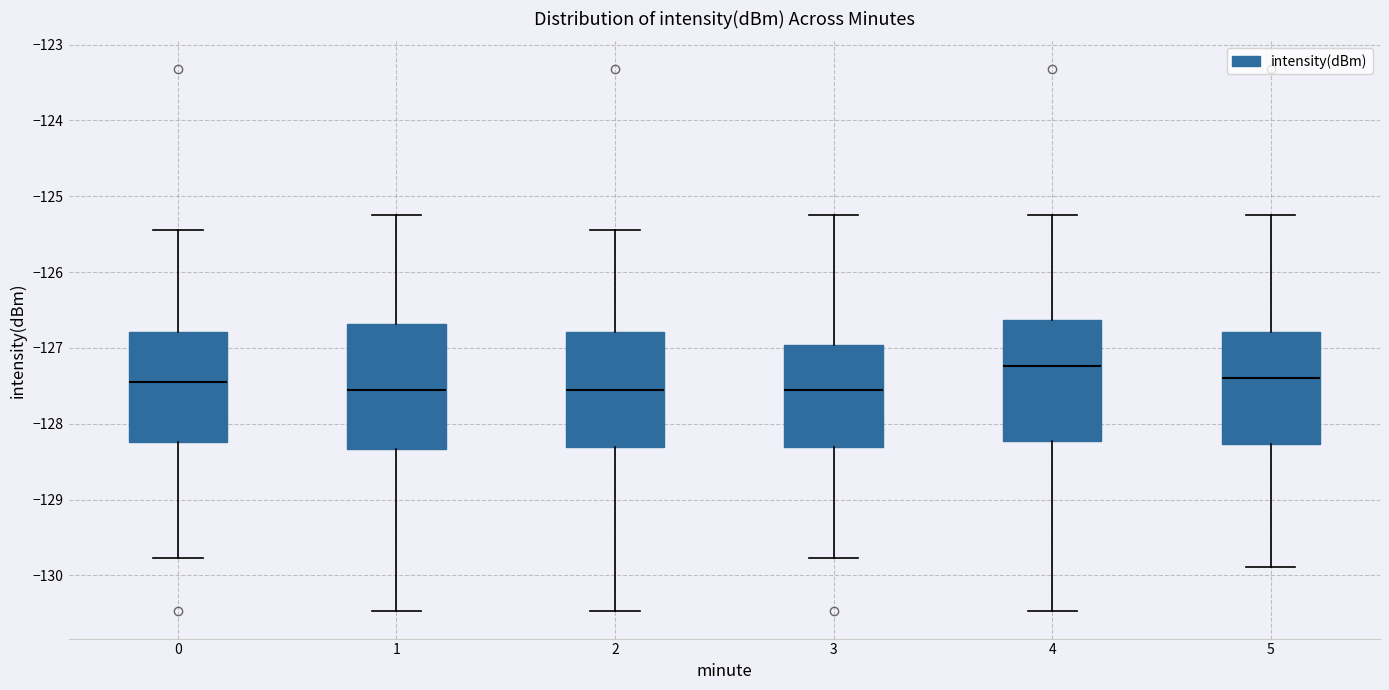

Reading left to right, transcribe this box plot: for each box, give where its median line is, the range the box spans, and where its two whiskers end, as read against the y-axis. The values are not printed on the chart, so give them approximately, as read against the axis.

0: median -127.4, box -128.2 to -126.8, whiskers -129.8 to -125.4
1: median -127.6, box -128.3 to -126.7, whiskers -130.5 to -125.2
2: median -127.6, box -128.3 to -126.8, whiskers -130.5 to -125.4
3: median -127.6, box -128.3 to -127.0, whiskers -129.8 to -125.2
4: median -127.2, box -128.2 to -126.6, whiskers -130.5 to -125.2
5: median -127.4, box -128.3 to -126.8, whiskers -129.9 to -125.2